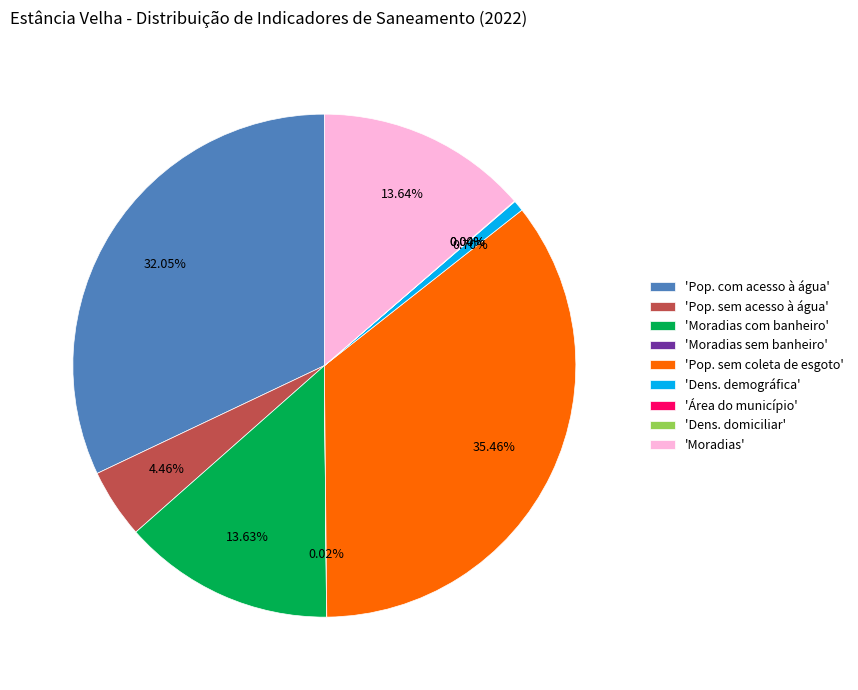

Is the sum of 'Pop. com acesso à água' and 'Moradias' greater than half?

No